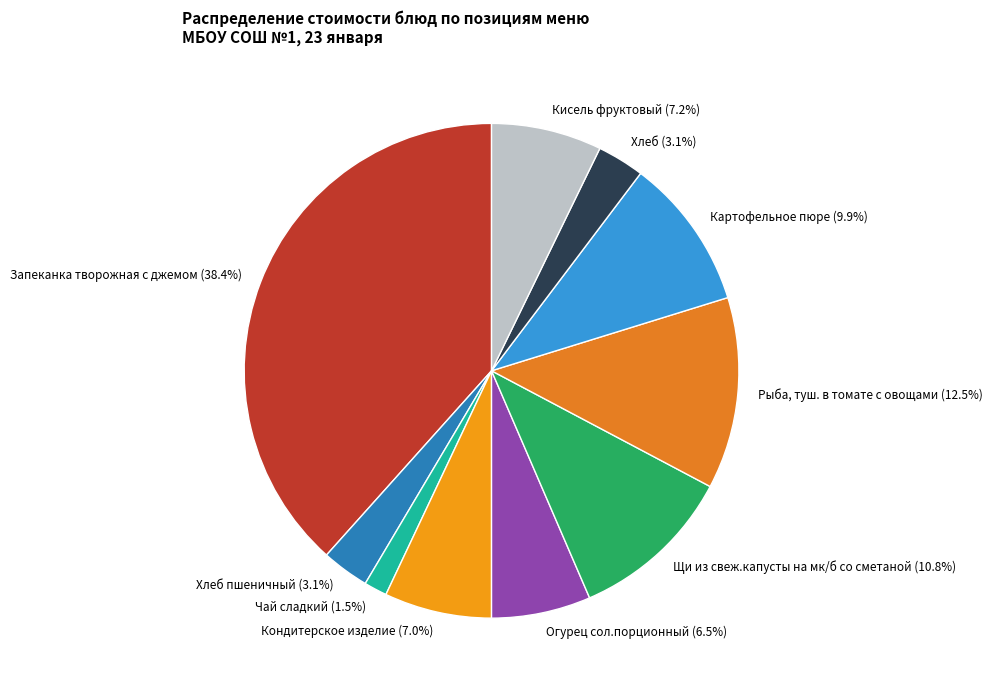

Which category has the smallest portion of the pie?

Чай сладкий